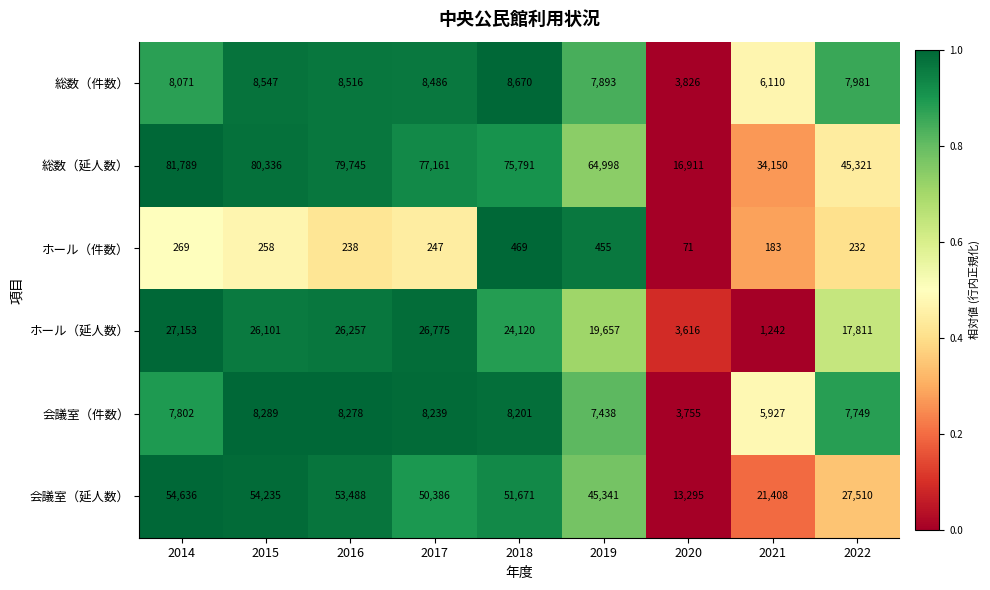

What is the total value across all series at 2015?

177766